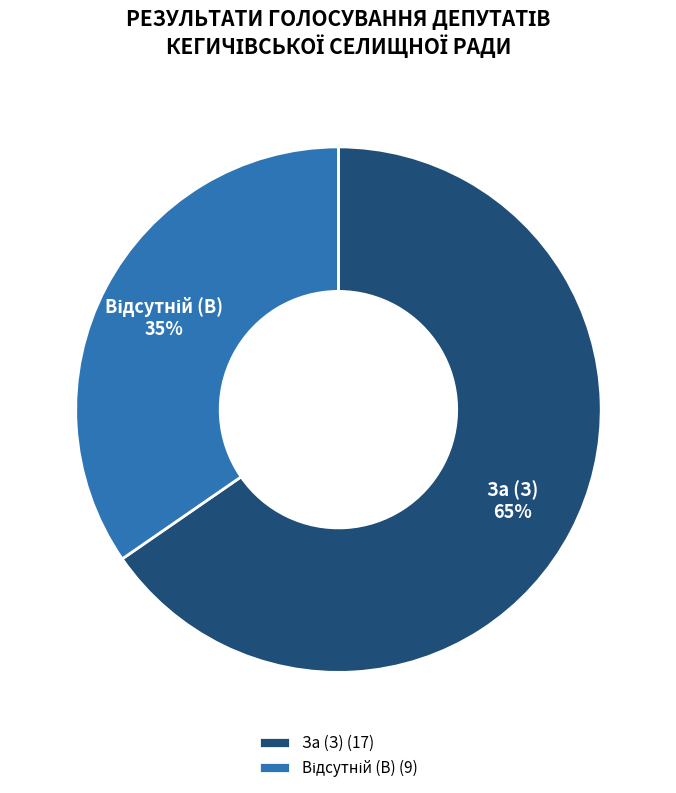

To the nearest percent, what is the average slice percentage?

50%